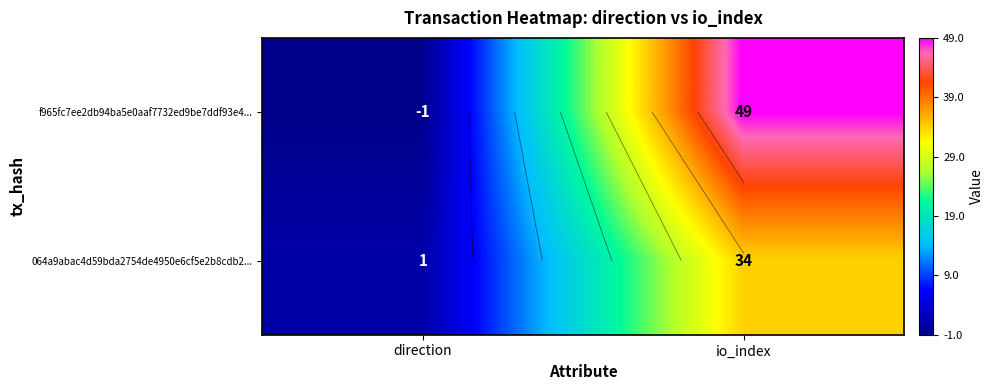

True or false: f965fc7ee2db94ba5e0aaf7732ed9be7ddf93e4... has a value of 81 at io_index.

False